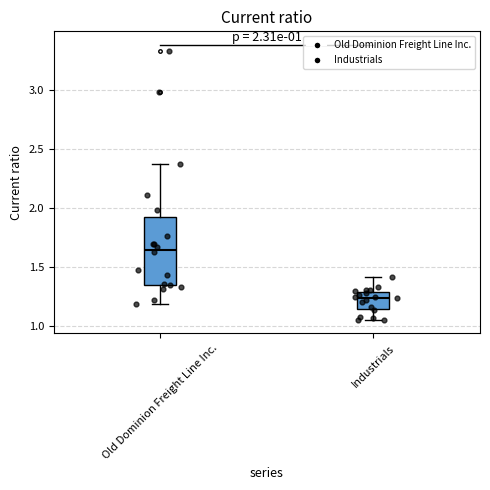

Which box's median line is the highest?

Old Dominion Freight Line Inc.